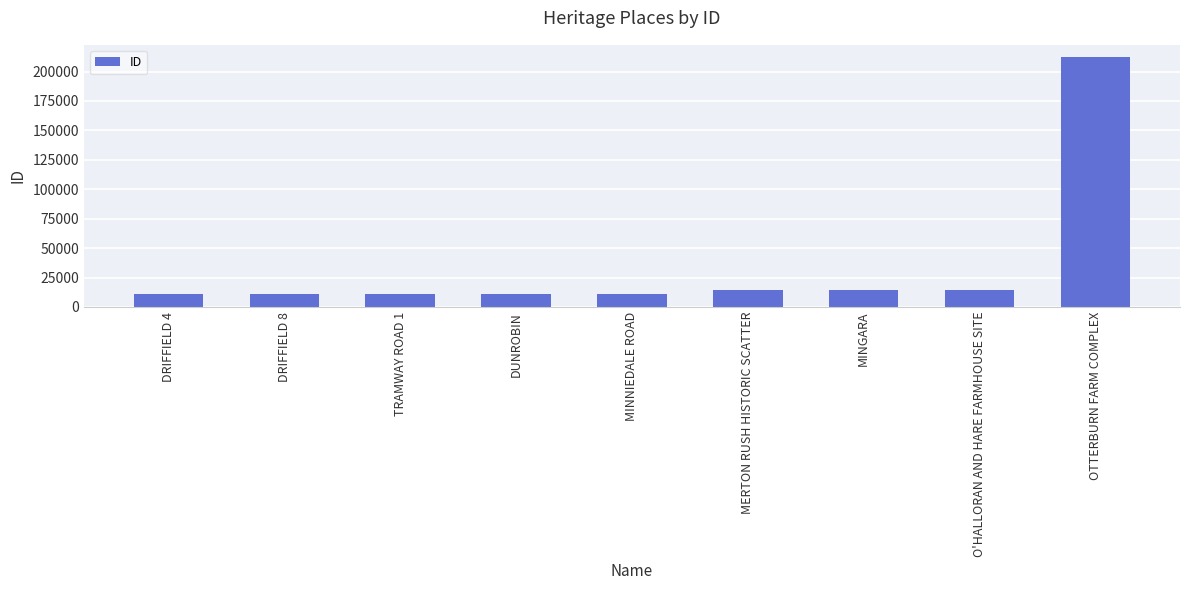

What is the value of the 7th bar from the left?

14306